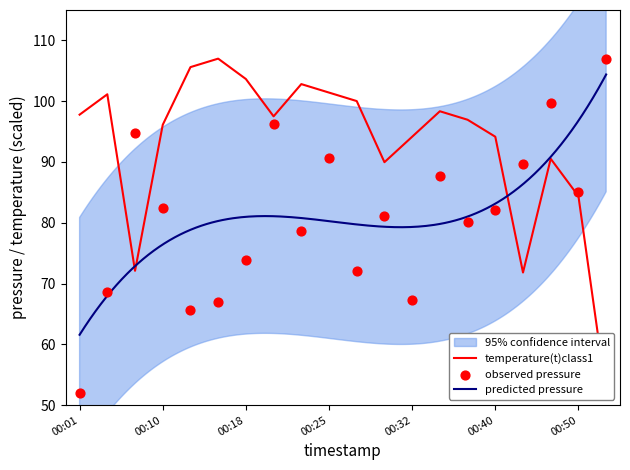

At how many categories does at least one series exceed 61?

20